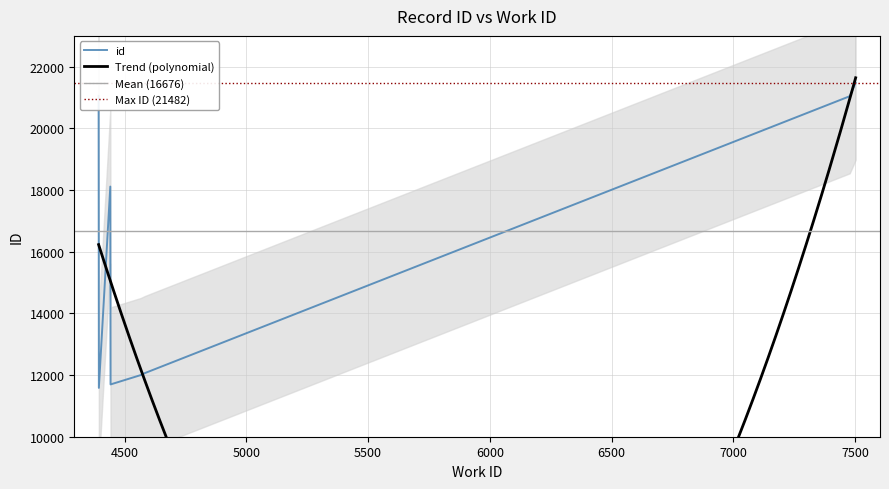

At which label is the value closest to 16533?

4441